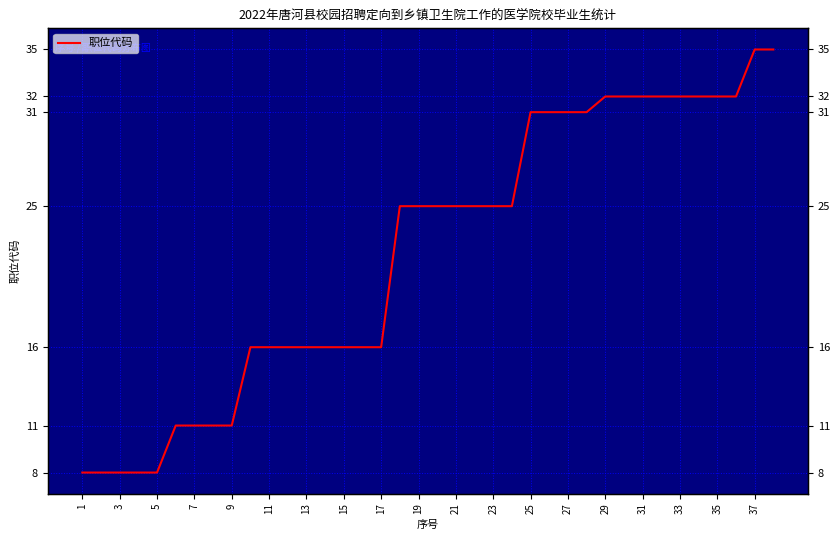

Between 21 and 27, which is larger?

27